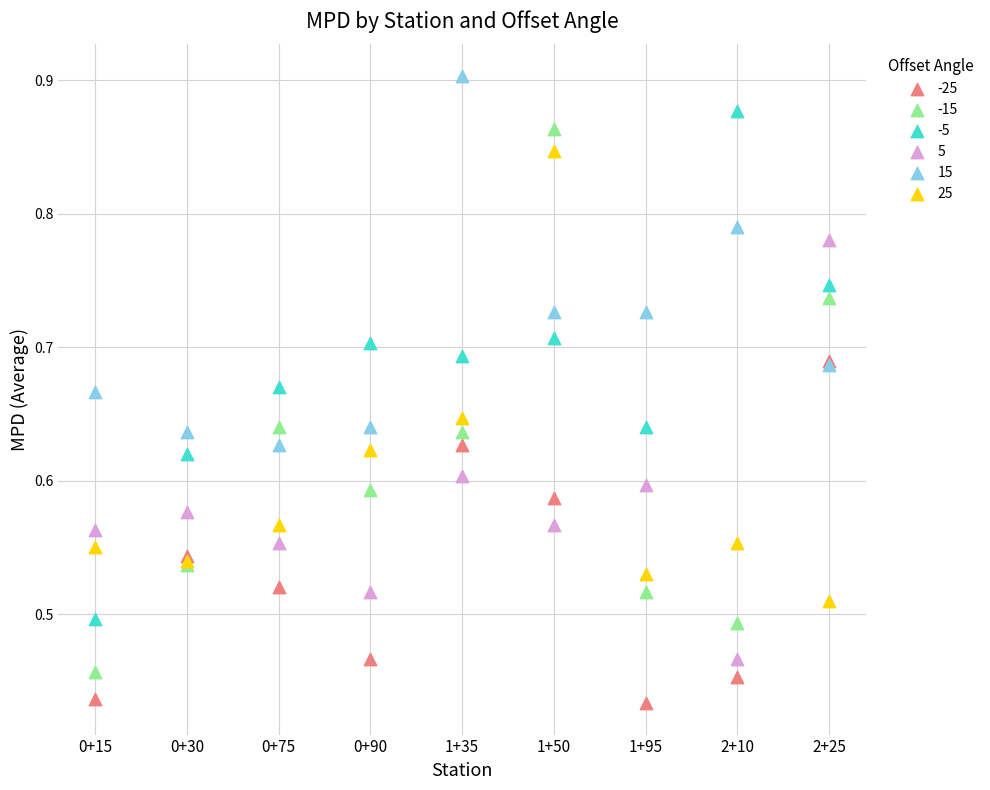

What are all the series names shown in the legend?

-25, -15, -5, 5, 15, 25